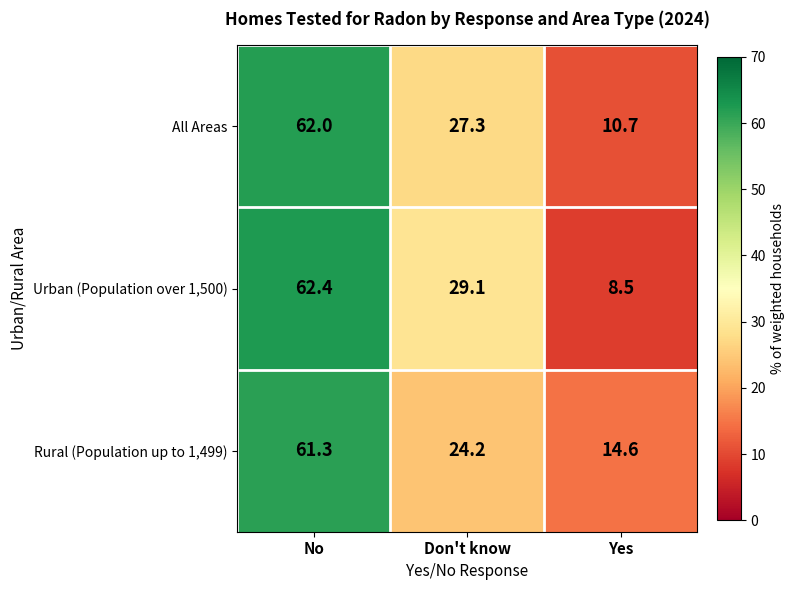

What is the difference between the Urban (Population over 1,500) values at Yes and No?

53.9